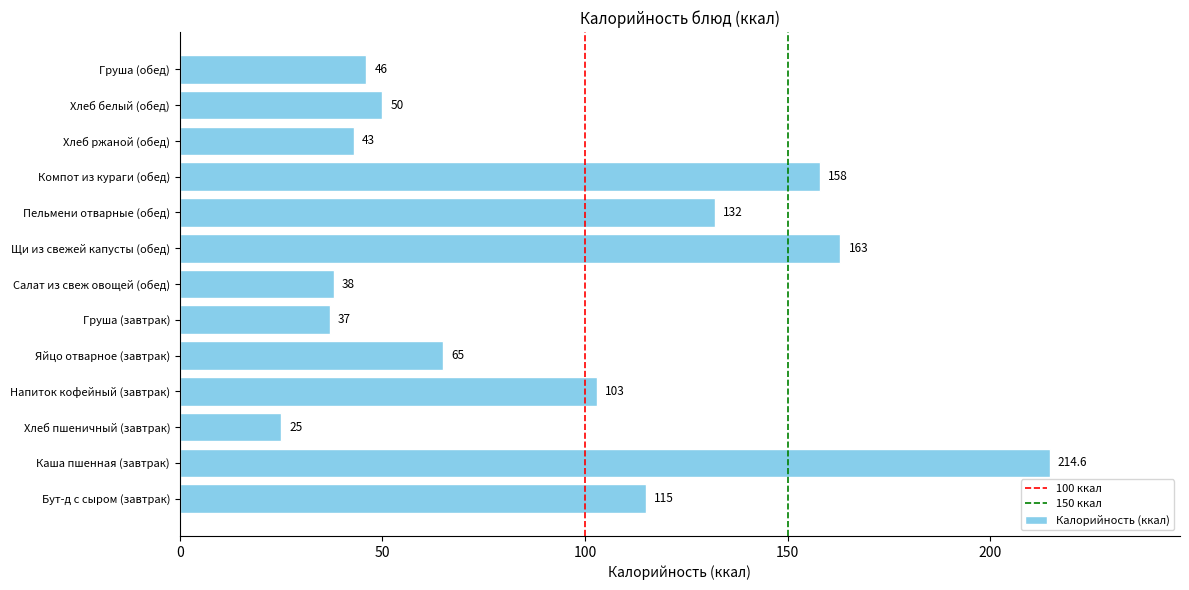

The value at Напиток кофейный (завтрак) is 103.0. True or false?

True